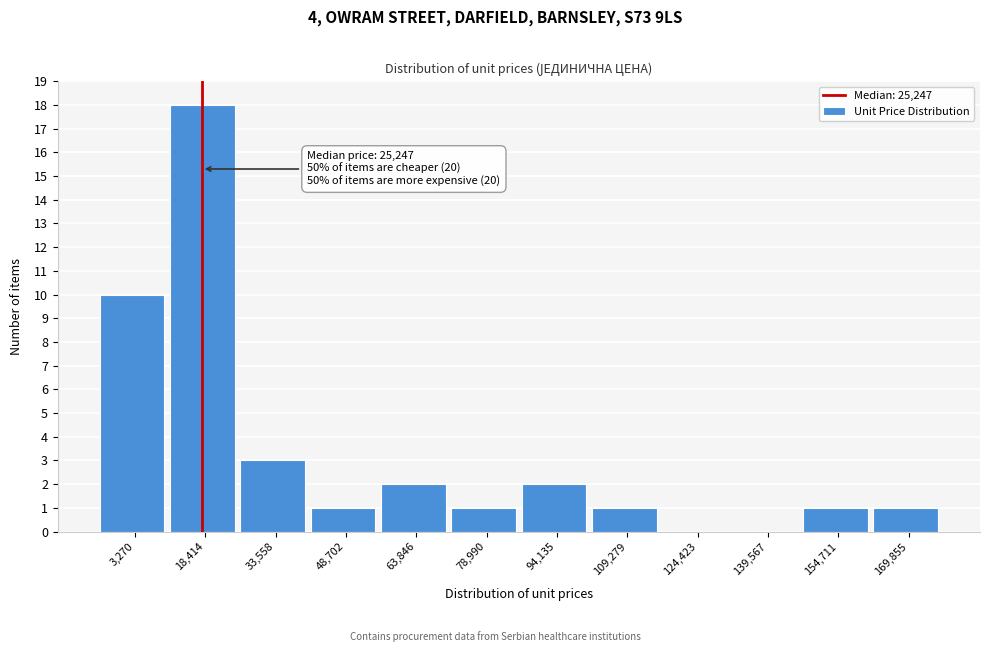

Reading left to right, what are all the values shown in this chart?

3,270=10	18,414=18	33,558=3	48,702=1	63,846=2	78,990=1	94,135=2	109,279=1	124,423=0	139,567=0	154,711=1	169,855=1